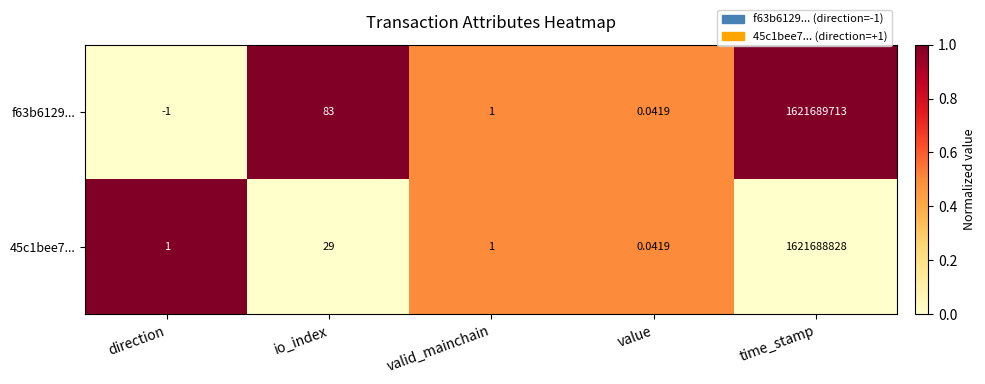

List the series in order of their peak value, lowest first.

45c1bee7..., f63b6129...